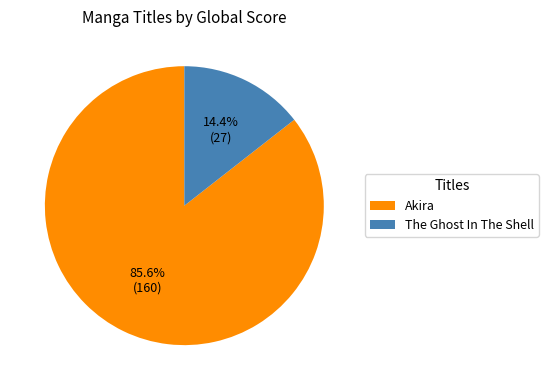

What is the ratio of the value at Akira to the value at The Ghost In The Shell?

5.9